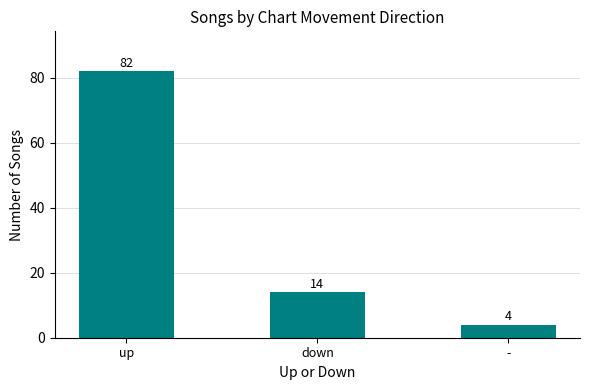

Between up and down, which is larger?

up